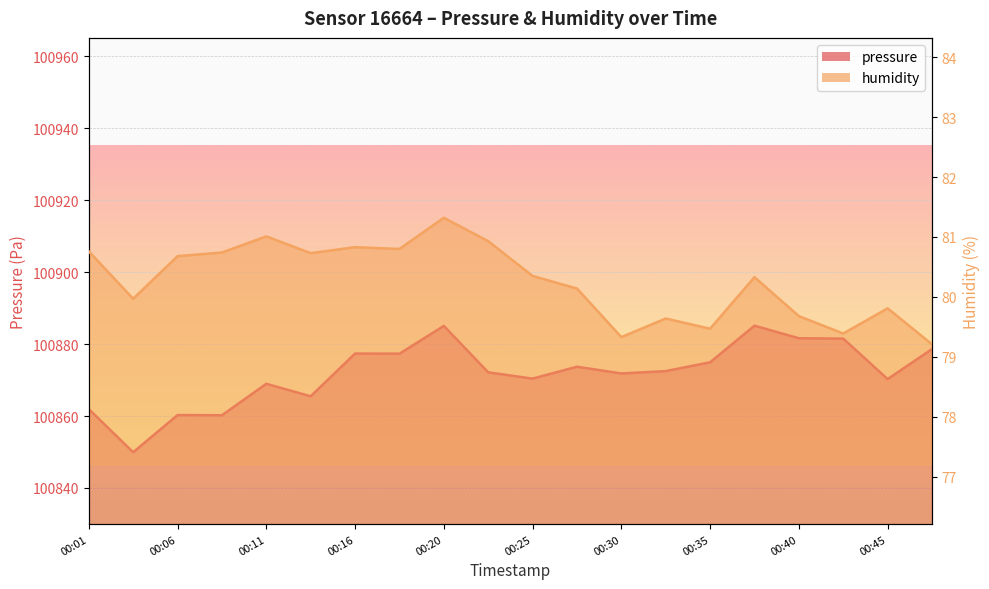

What is the minimum value for pressure?

100849.9